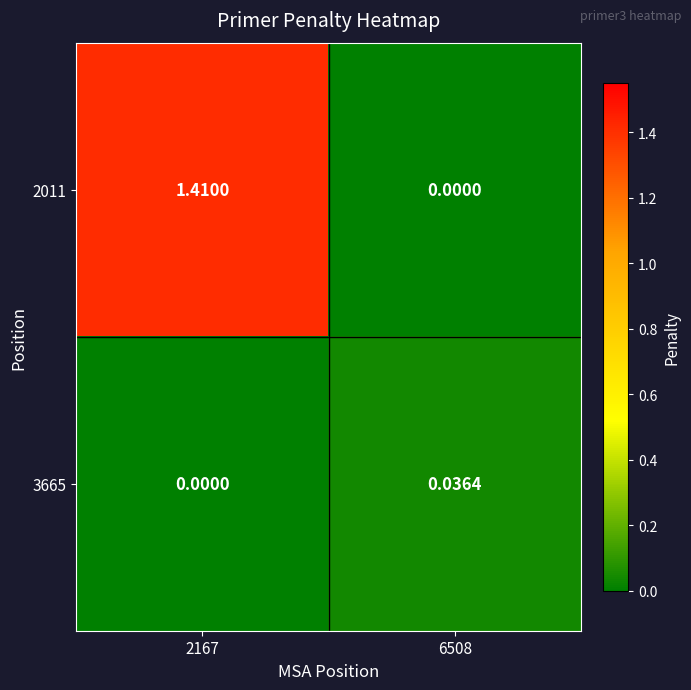

Is the value of 2011 at 2167 greater than the value of 3665 at 2167?

Yes